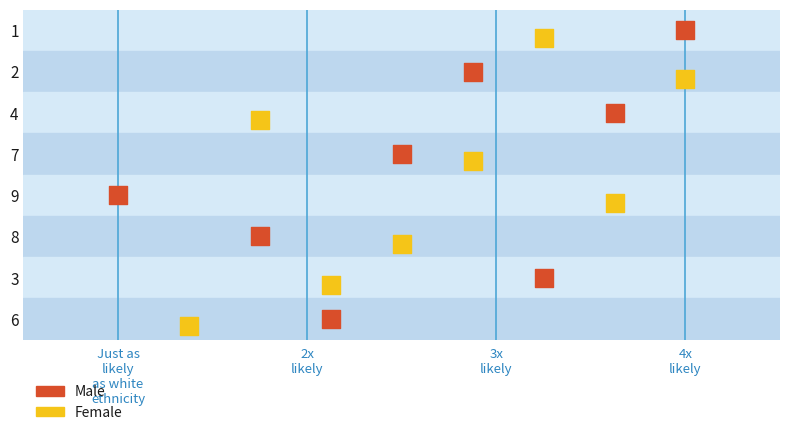

What are all the series names shown in the legend?

Male, Female